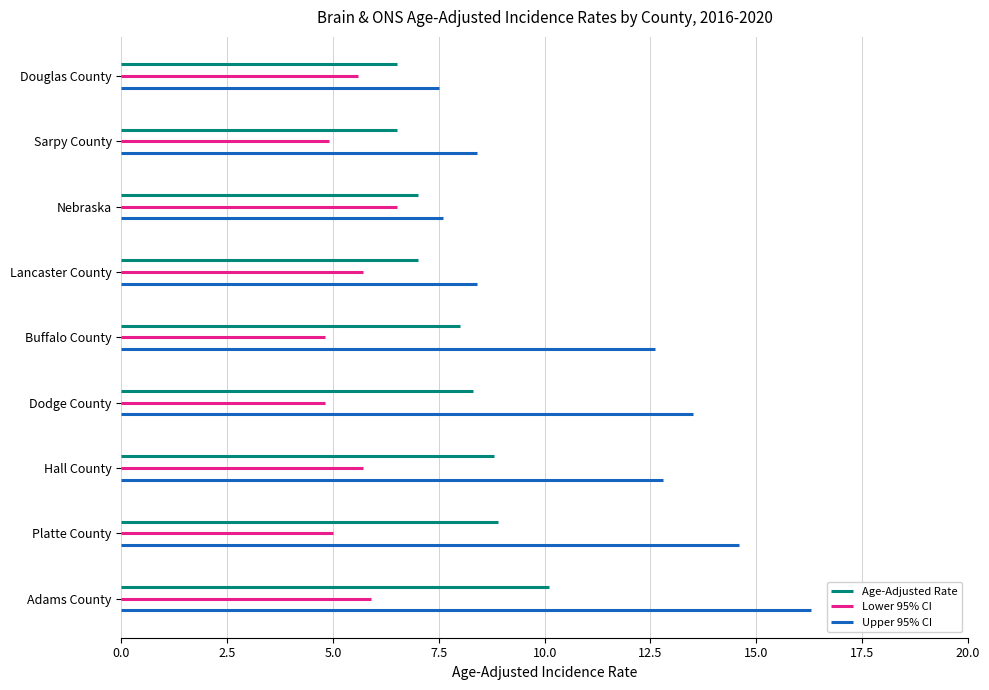

Is this an area chart (filled region under the line)?

No